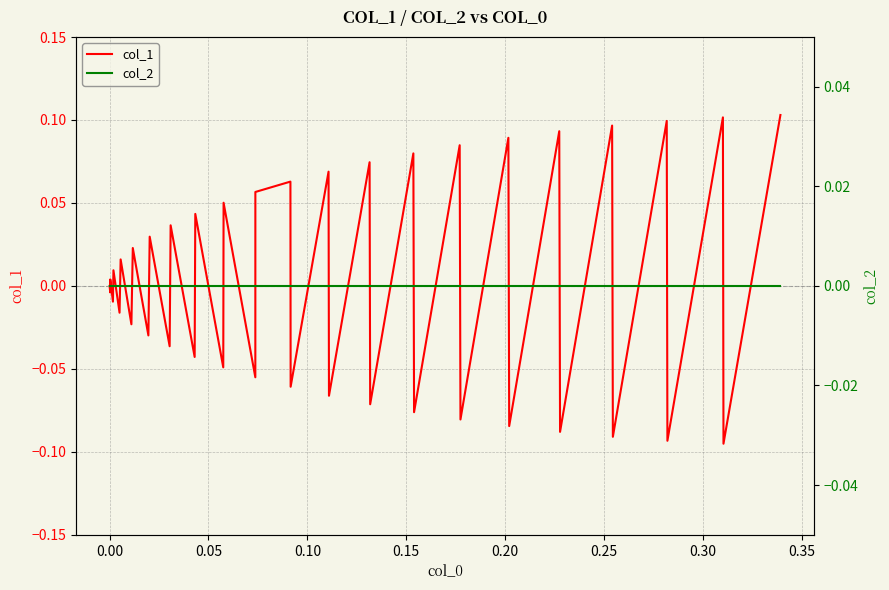

Which series has the largest range (max minus min)?

col_1